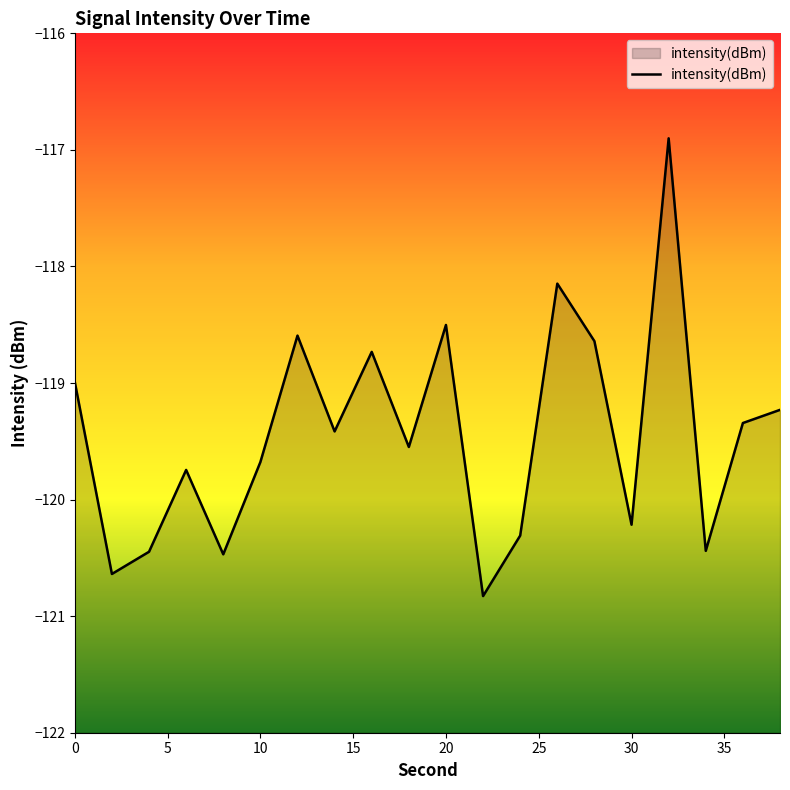

What is the minimum value shown in the chart?

-120.8